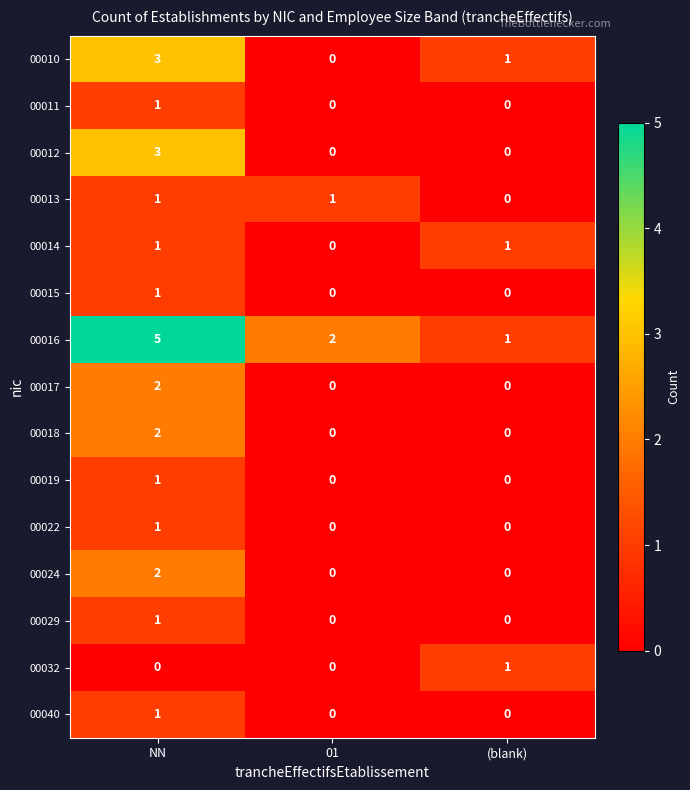

What is the total value across all series at (blank)?

4